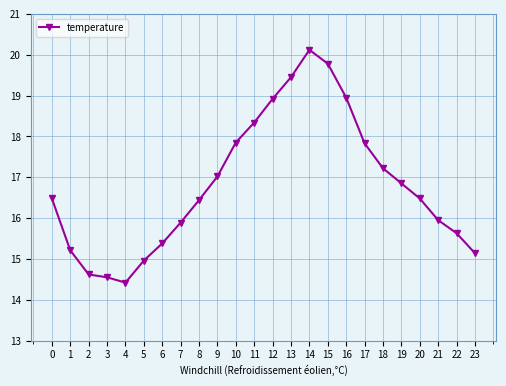

Is this an area chart (filled region under the line)?

No